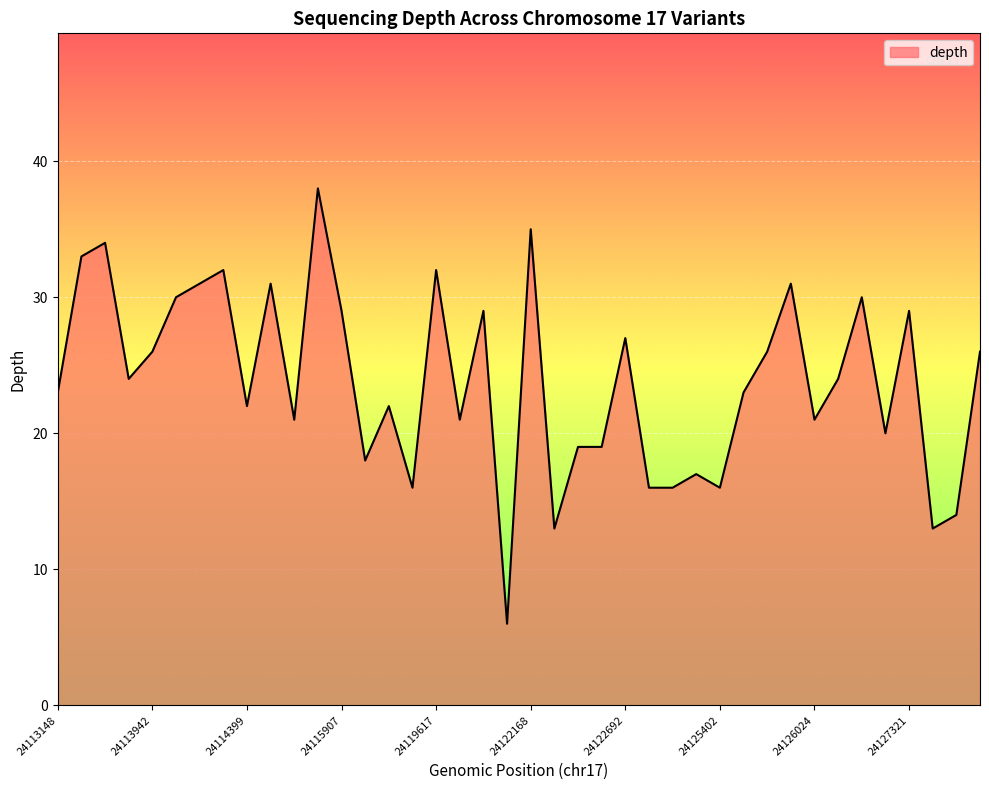

What is the smallest value displayed?

6